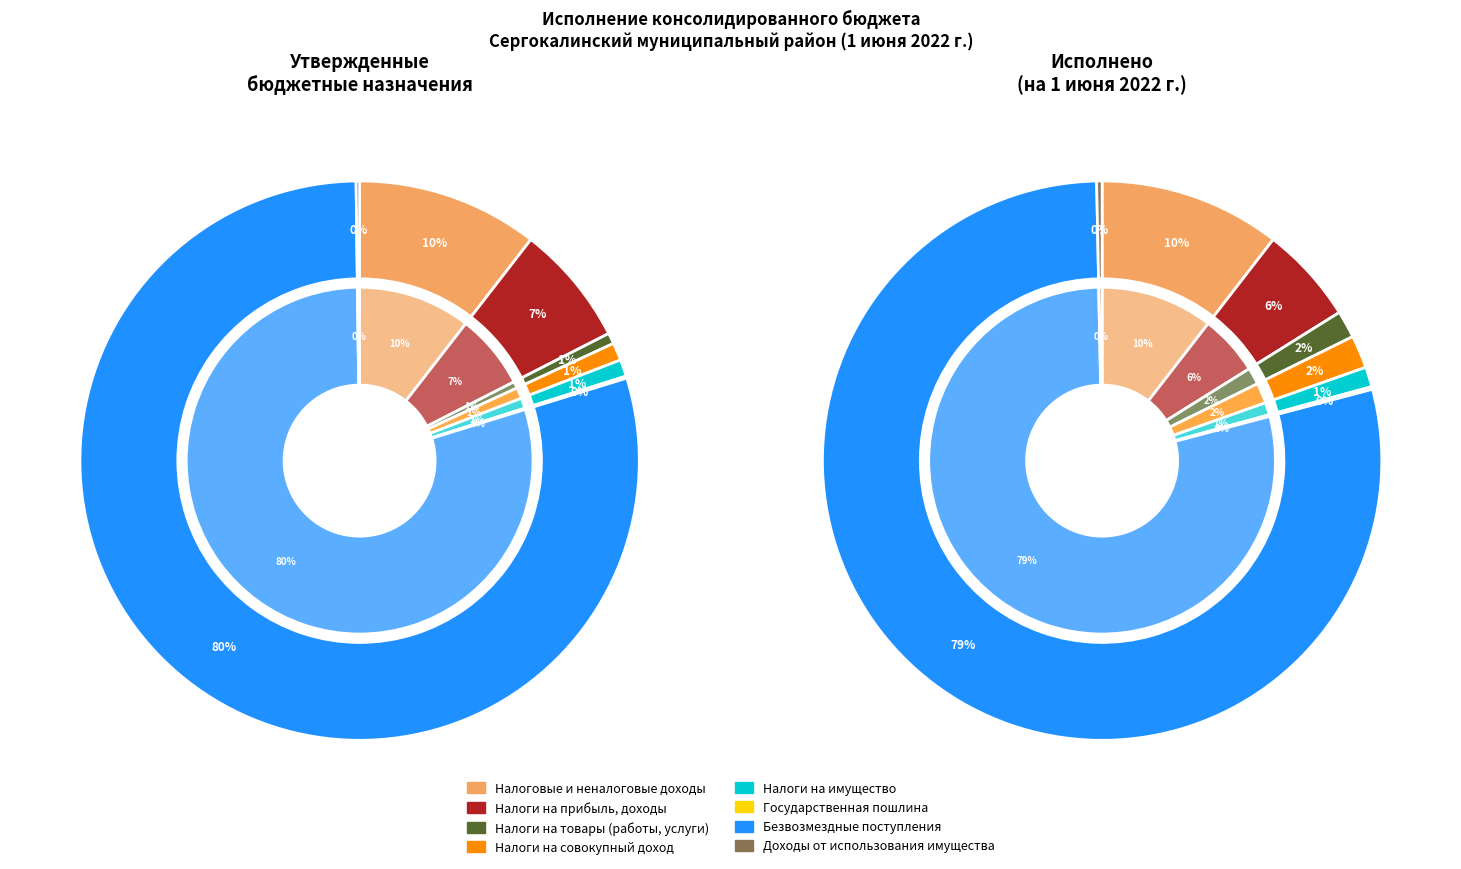

Which has a higher value, НАЛОГИ НА ИМУЩЕСТВО or ДОХОДЫ ОТ ИСПОЛЬЗОВАНИЯ ИМУЩЕСТВА?

НАЛОГИ НА ИМУЩЕСТВО